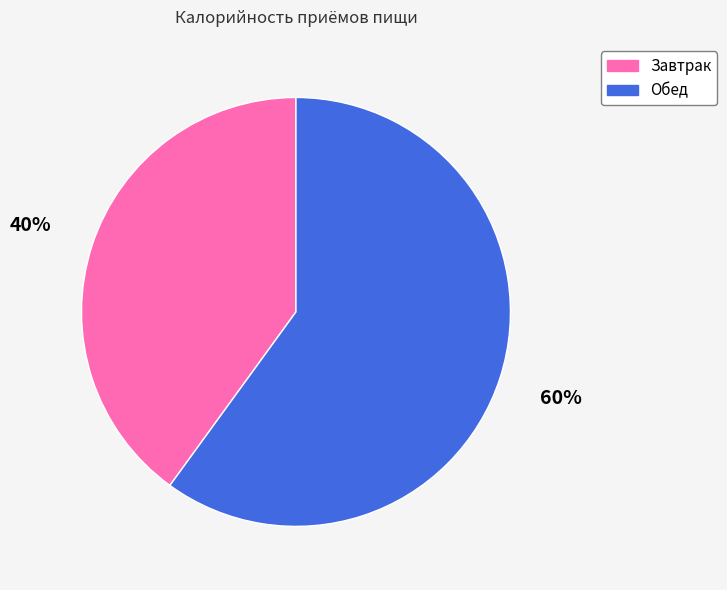

Is the sum of Завтрак and Обед greater than half?

Yes